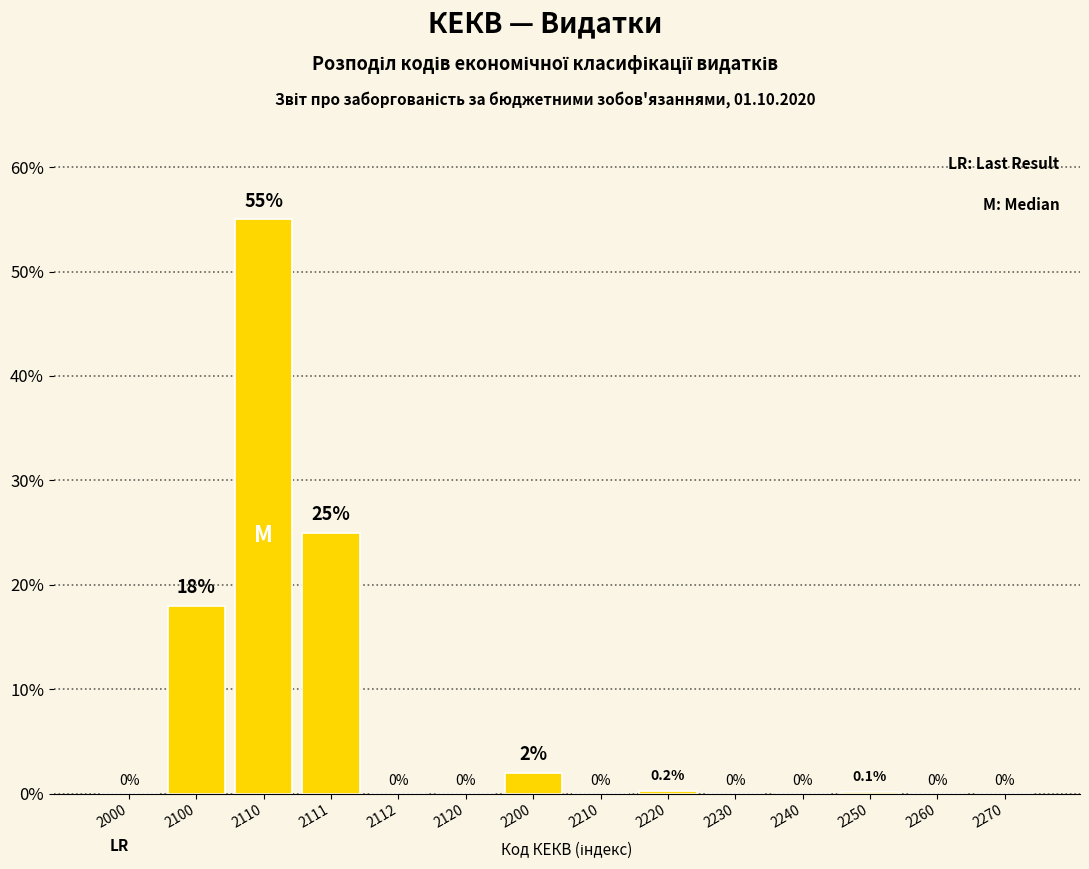

Reading left to right, transcribe all the data shown in this chart.

2000=0.0	2100=18.0	2110=55.0	2111=25.0	2112=0.0	2120=0.0	2200=2.0	2210=0.0	2220=0.2	2230=0.0	2240=0.0	2250=0.1	2260=0.0	2270=0.0